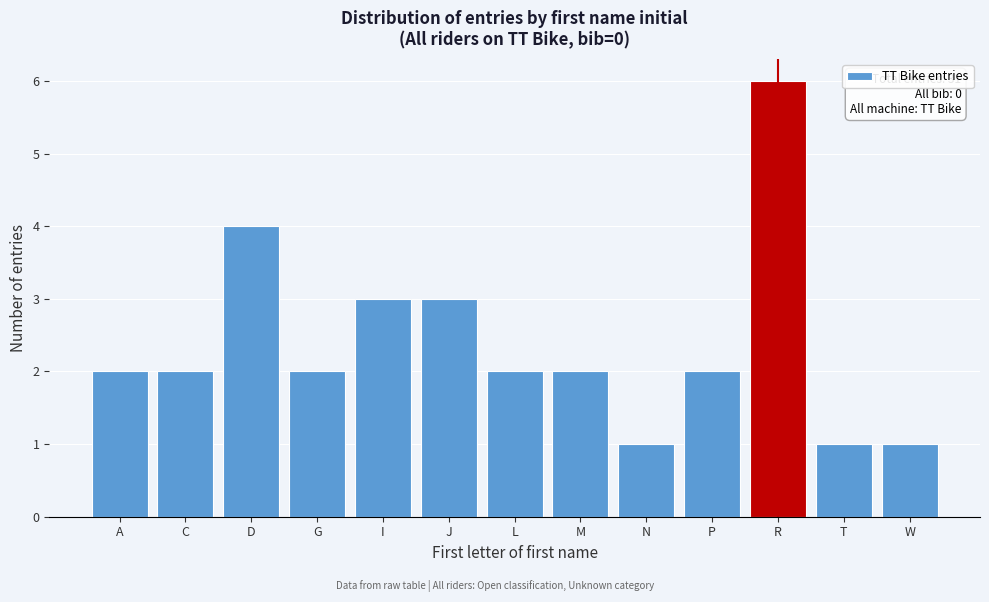

Reading right to left, extract all data points from this chart.

1	1	6	2	1	2	2	3	3	2	4	2	2